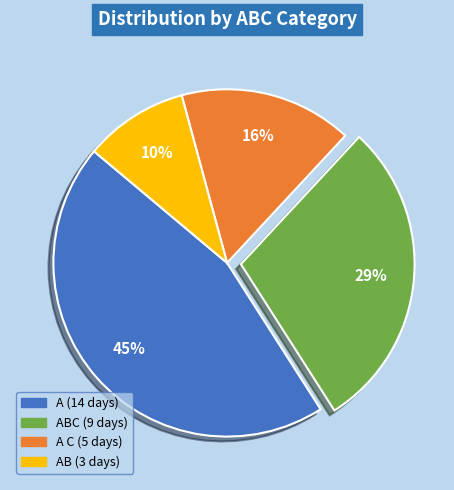

To the nearest percent, what is the difference between the largest and smallest slice percentages?

35%